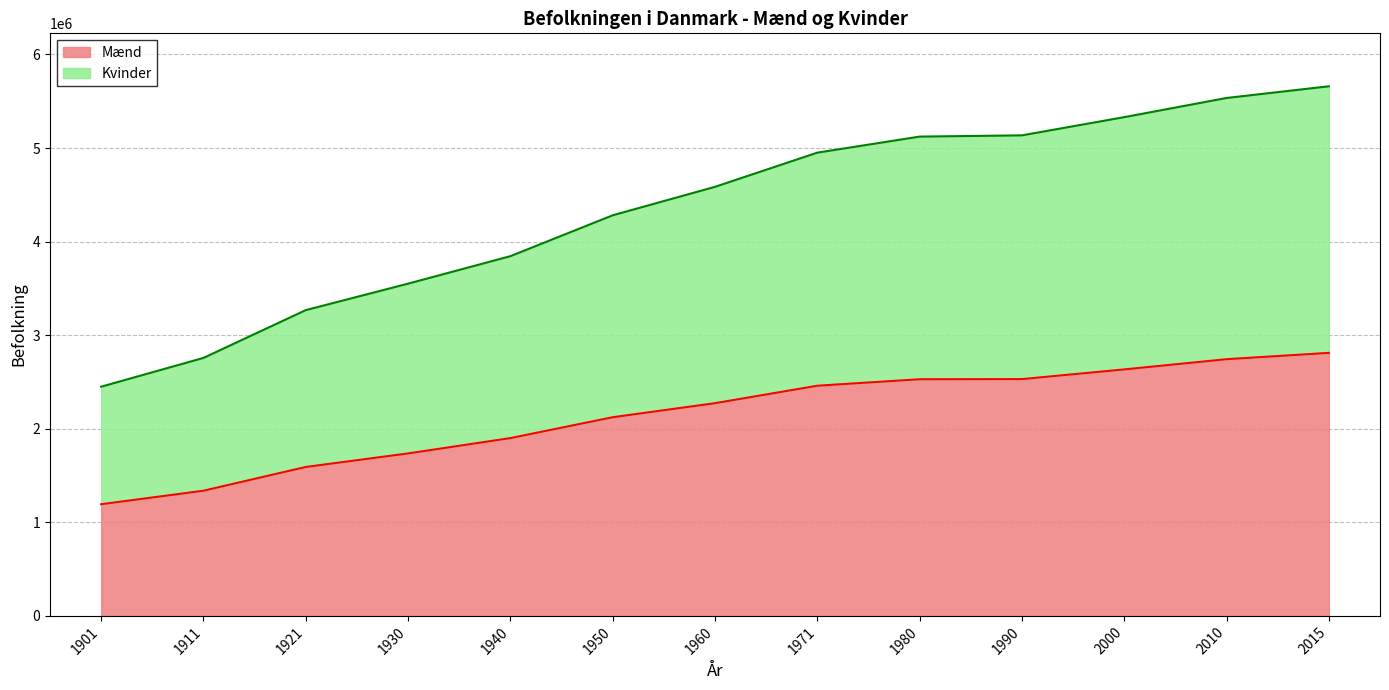

True or false: Mænd and Kvinder intersect in this chart.

False